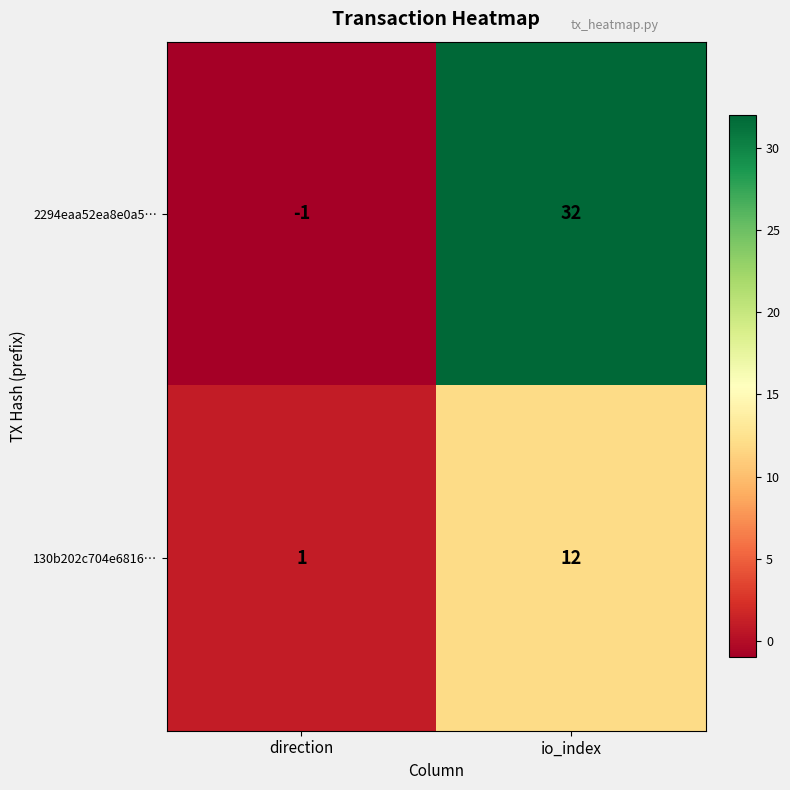

What is the average value of the 2294eaa52ea8e0a5… series?

16